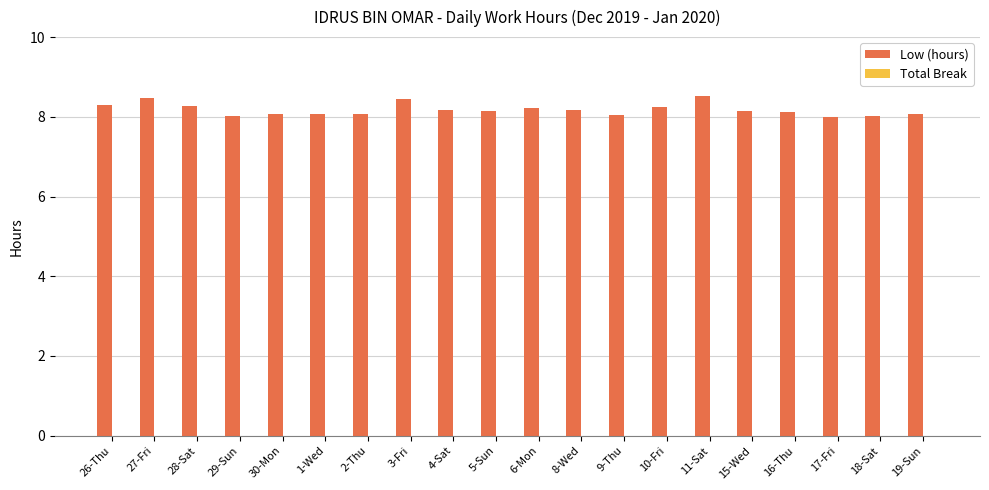

What is the average value?

8.2